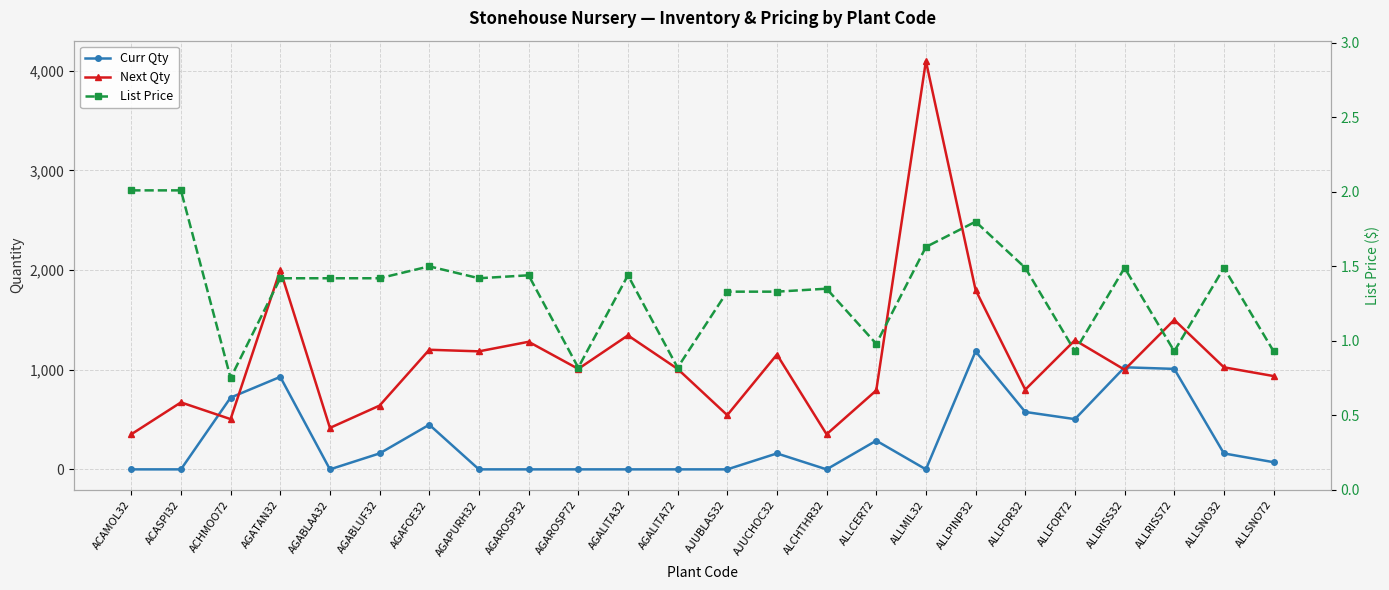

What is the highest value of the Curr Qty series?

1184.0